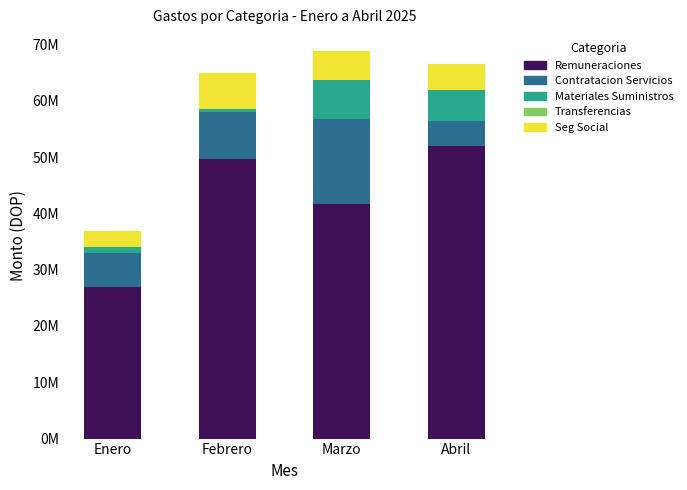

Are the bars horizontal?

No